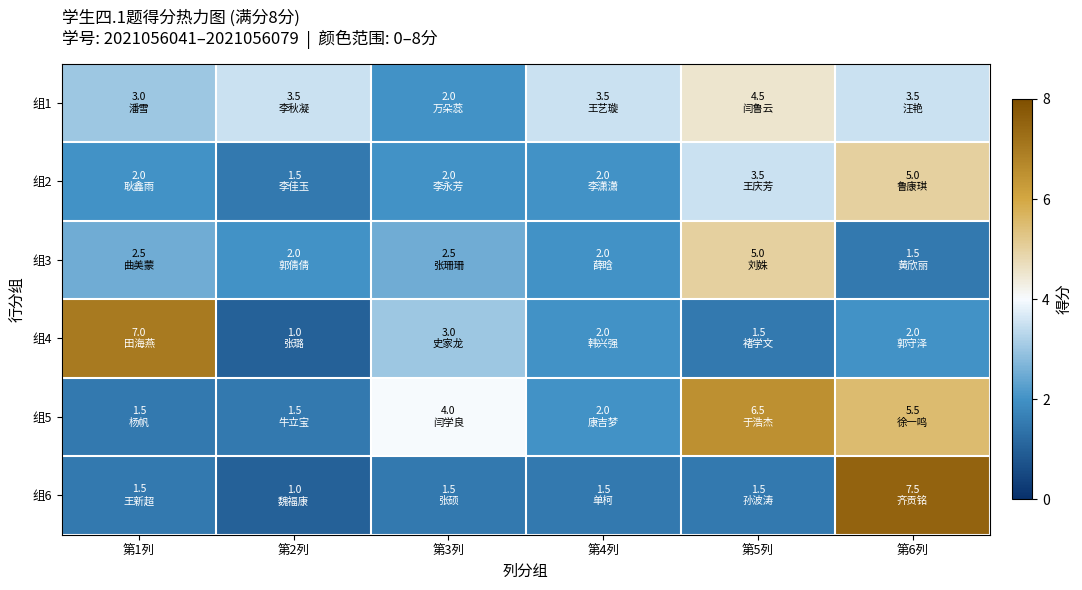

At 第3列, list the series in order from largest to smallest.

组5, 组4, 组3, 组1, 组2, 组6